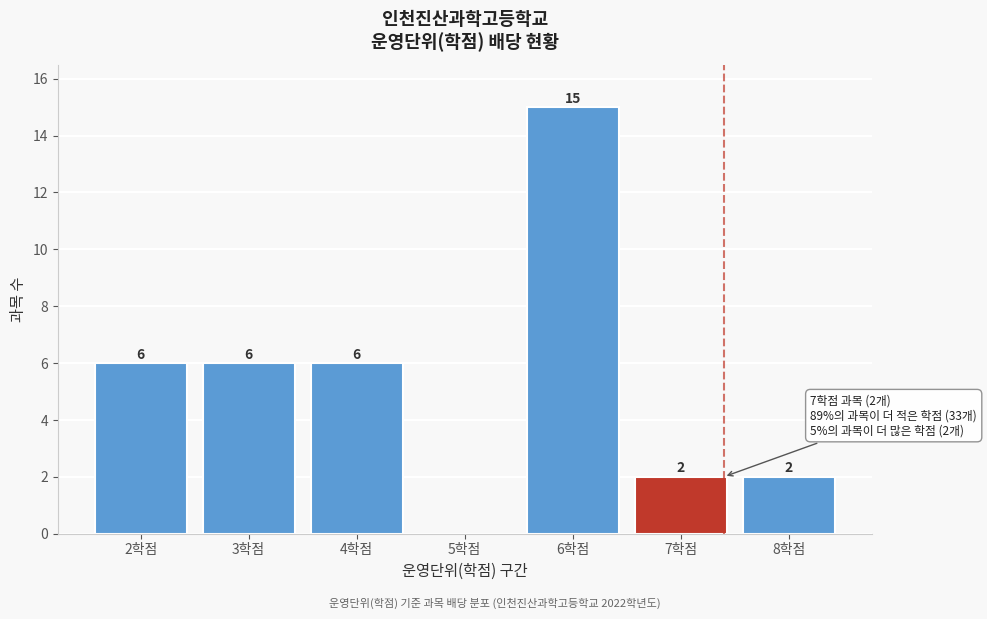

Reading left to right, extract all data points from this chart.

2학점=6	3학점=6	4학점=6	5학점=0	6학점=15	7학점=2	8학점=2